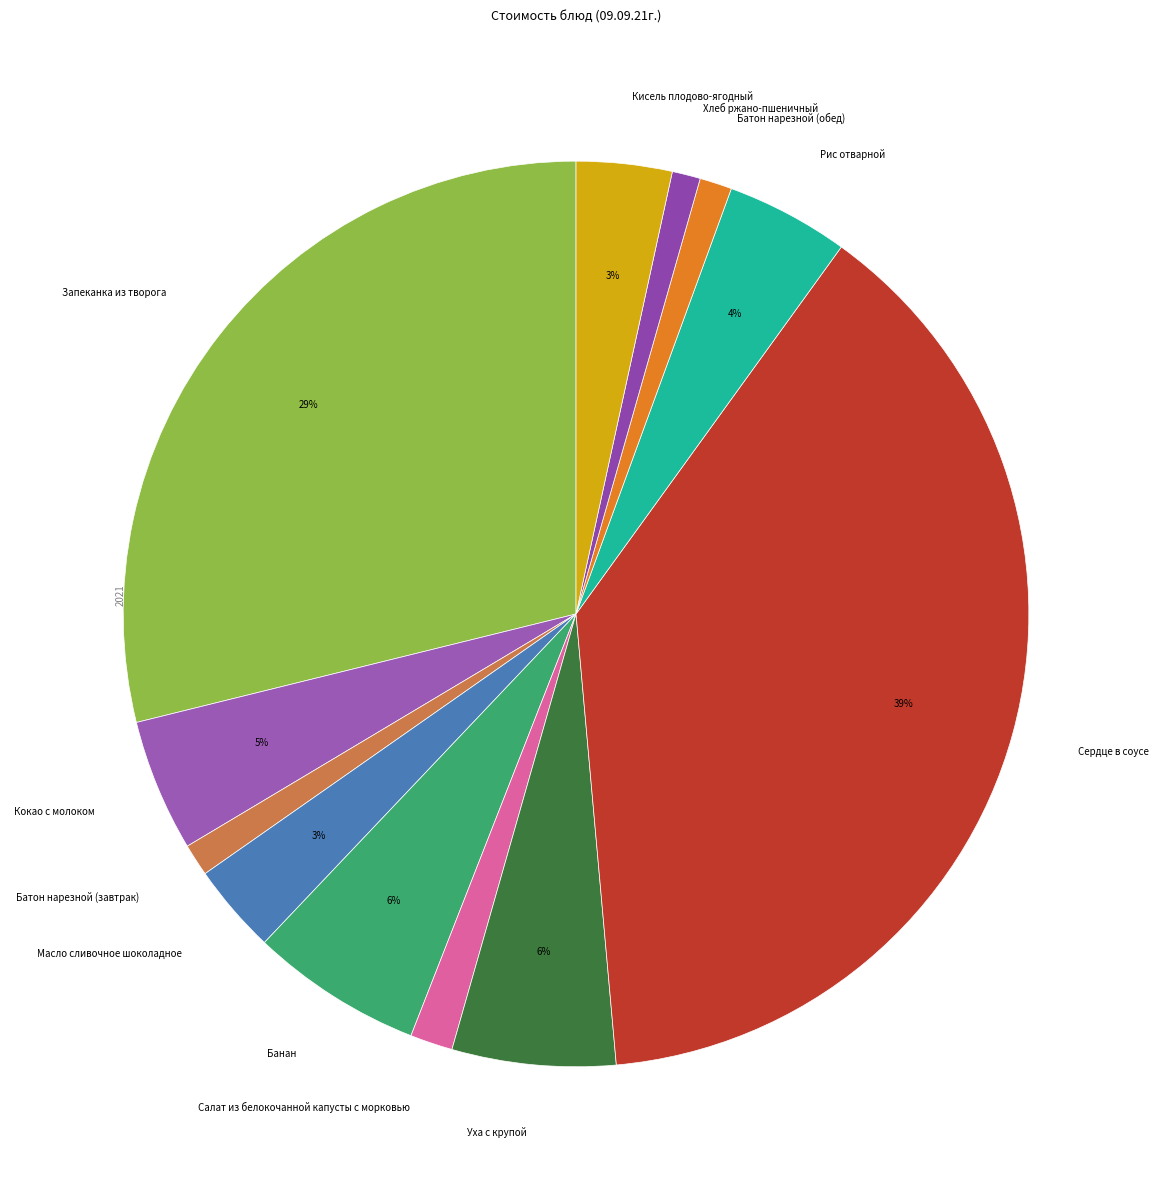

True or false: Батон нарезной (обед) accounts for 1% of the total.

True